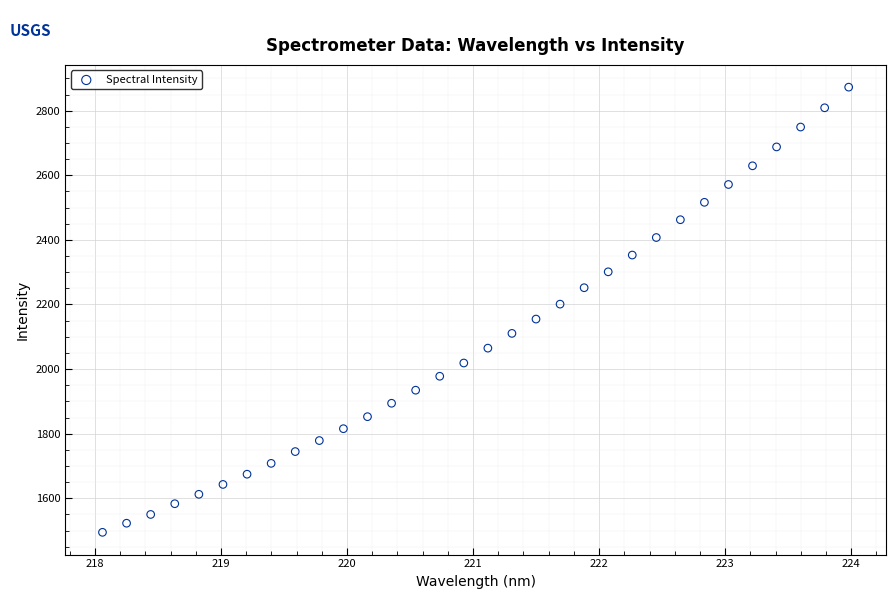

What is the range of Y values (max minus min)?

1378.3